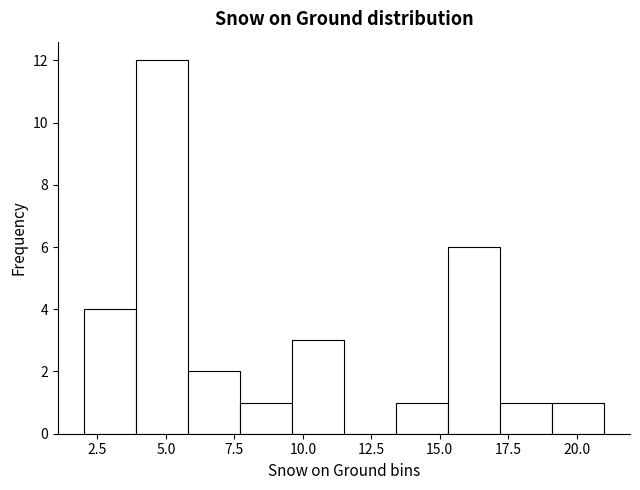

Around what value on the x-axis is the tallest bar? Give the approximate position of its centre, as read against the axis.

5.0